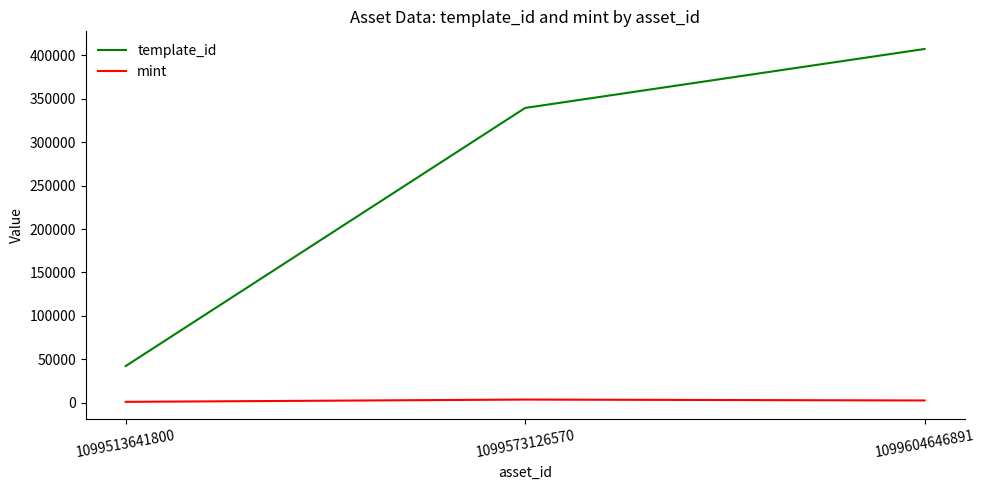

The value of template_id at 1099513641800 is 13758. True or false?

False